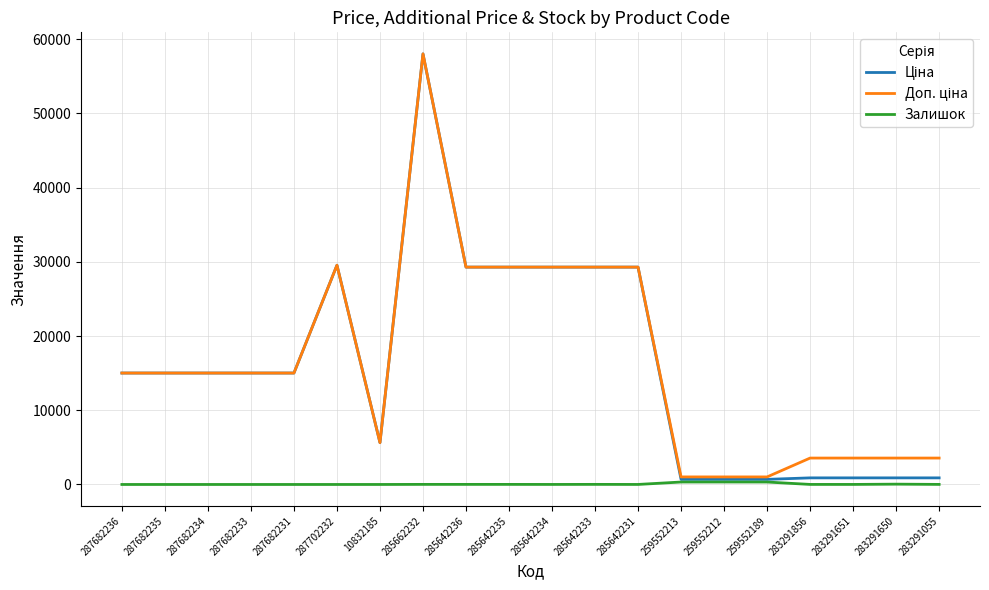

The Залишок series shows 7.0 at 283291856. True or false?

True